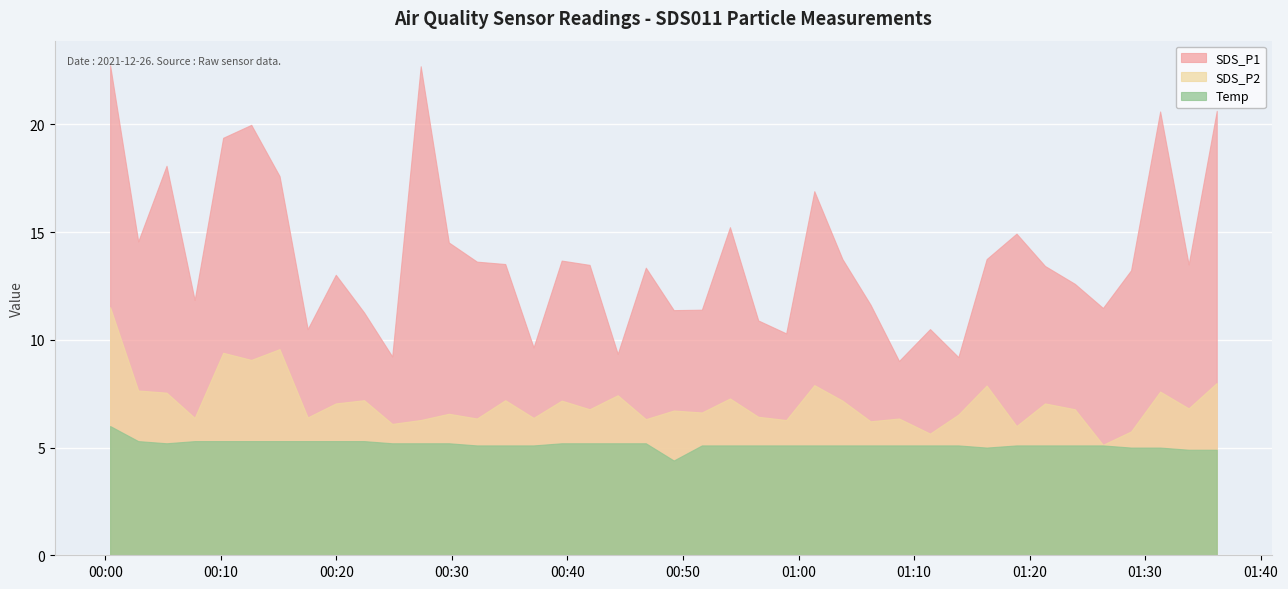

Which category has the highest value across all series?

2021/12/26 00:00:25